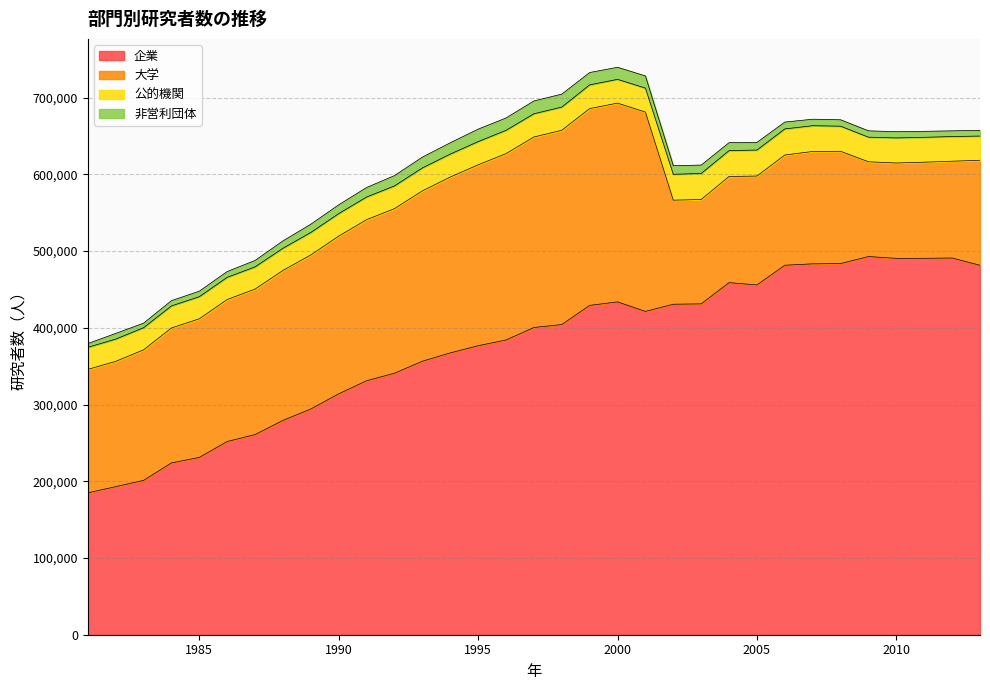

Is it true that 公的機関 equals 29288 at 1989?

True